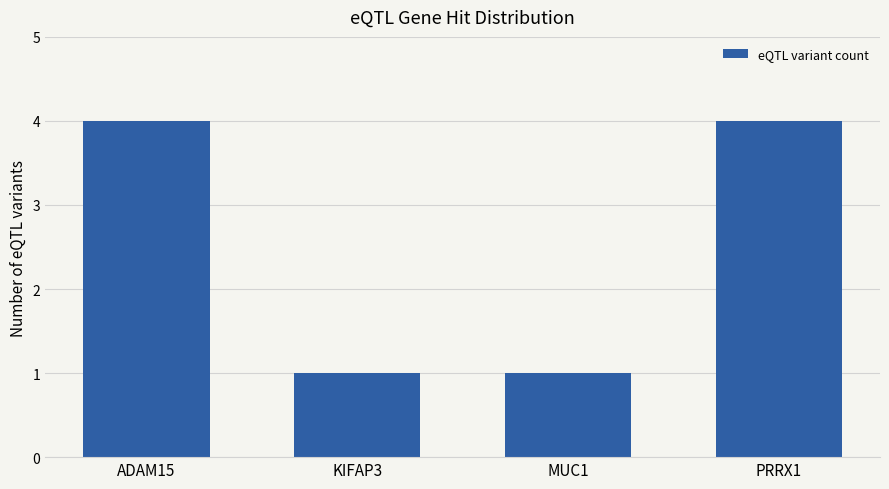

What is the value of the 3rd bar from the left?

1